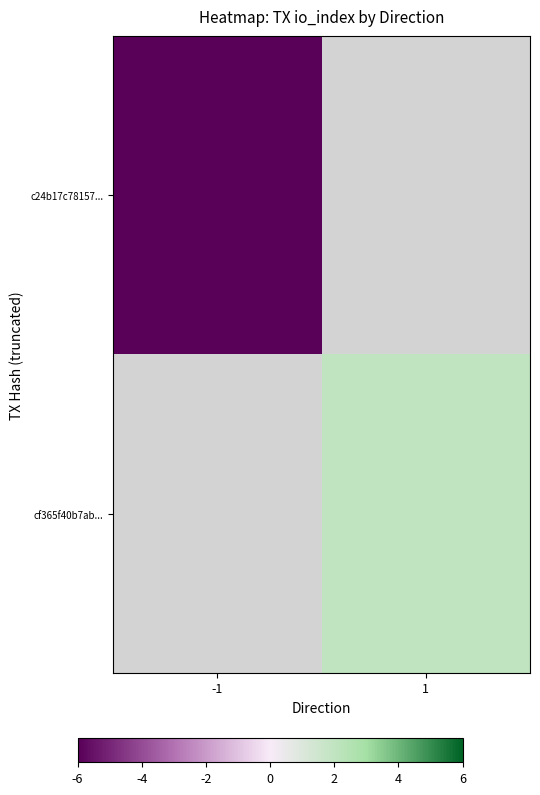

List the series in order of their peak value, lowest first.

c24b17c78157..., cf365f40b7ab...